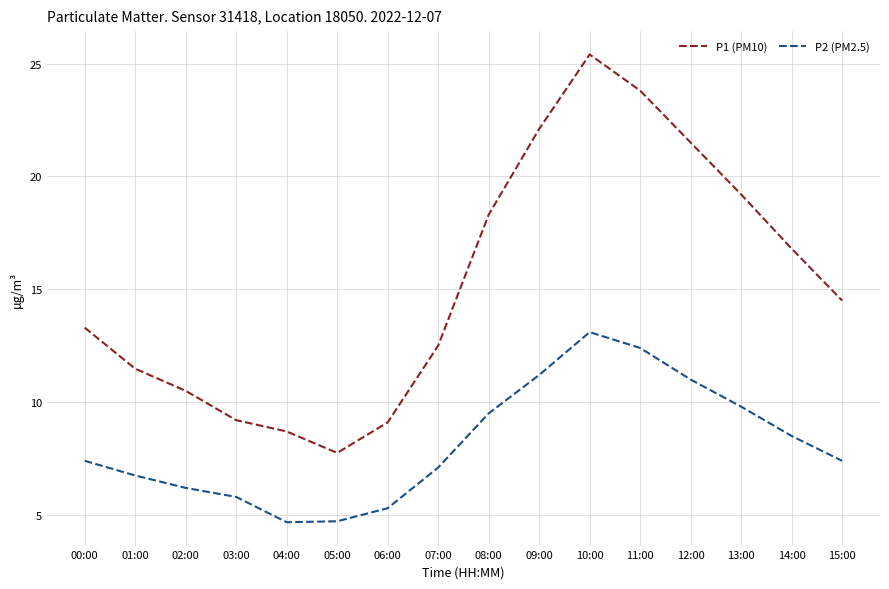

Which series has the largest total across all categories?

P1 (PM10)